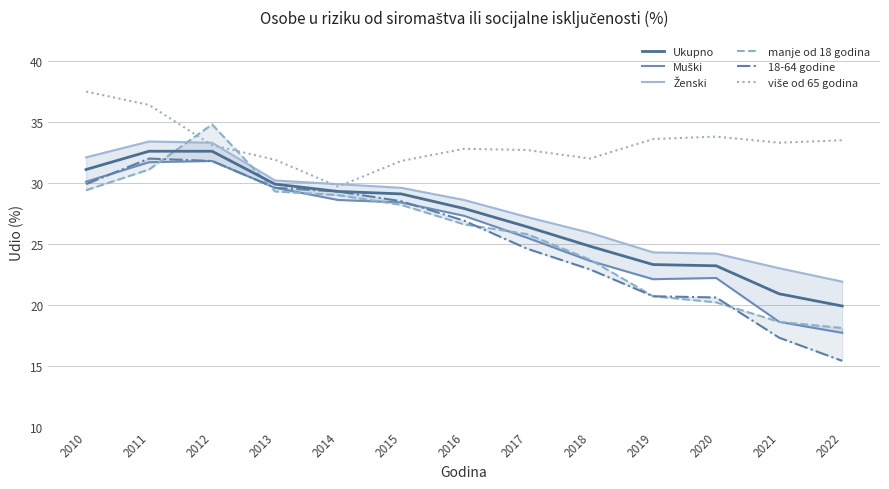

True or false: Ženski and Ukupno intersect in this chart.

False